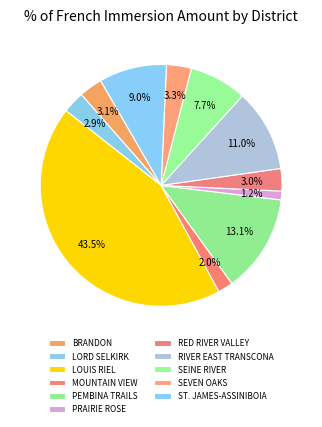

Does any single category account for the majority?

No